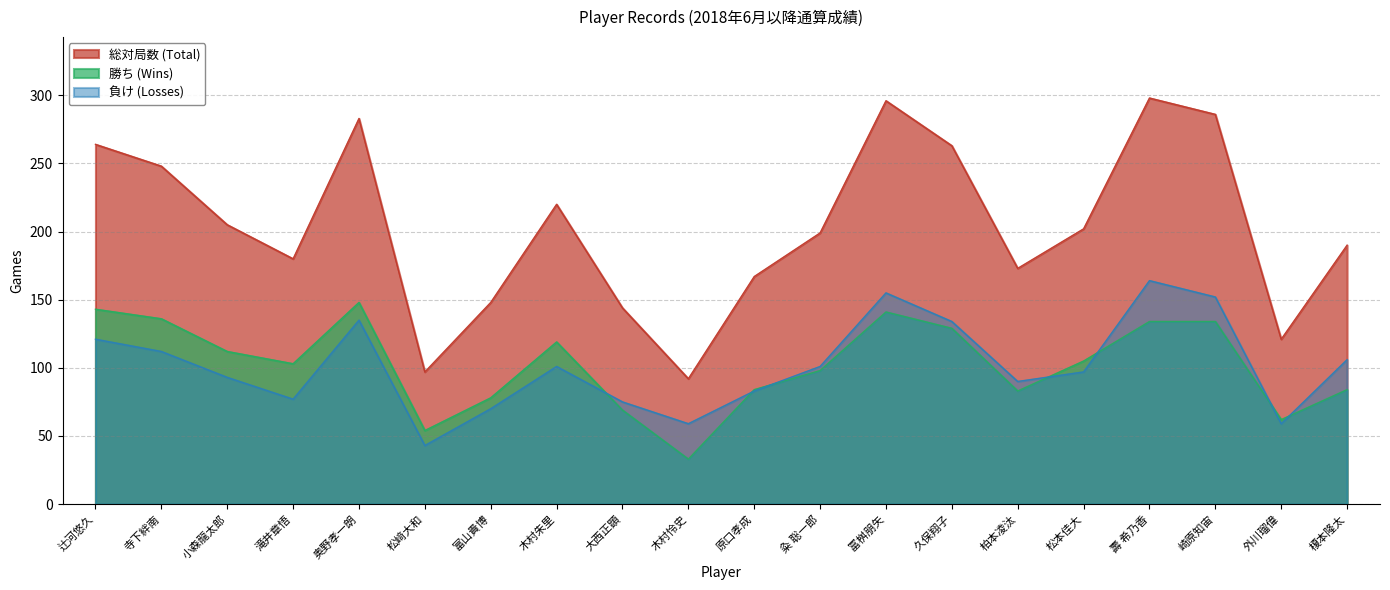

Does the chart have visible grid lines?

Yes